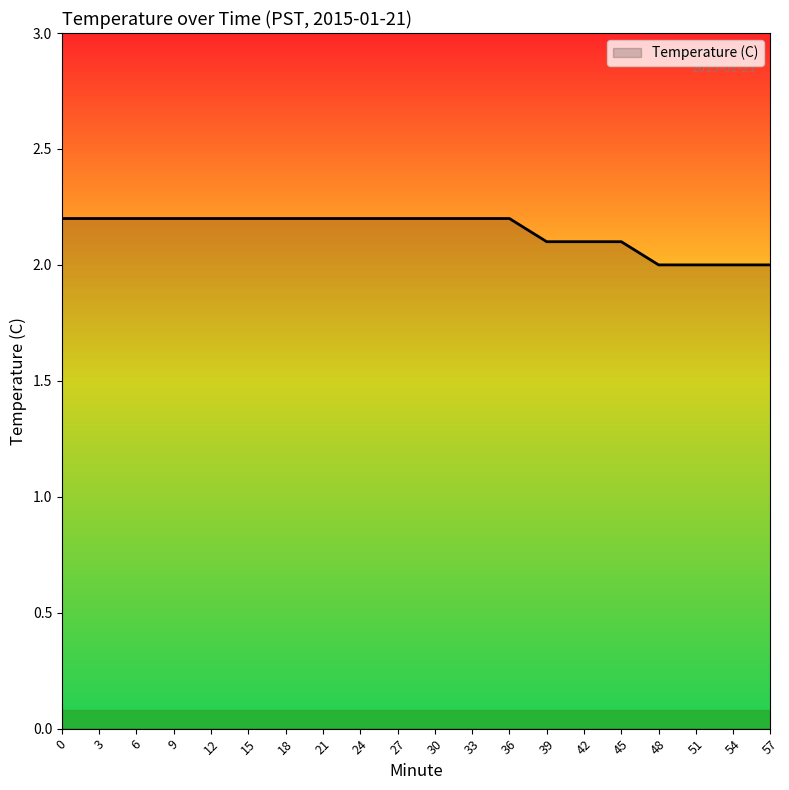

What is the minimum value shown in the chart?

2.0